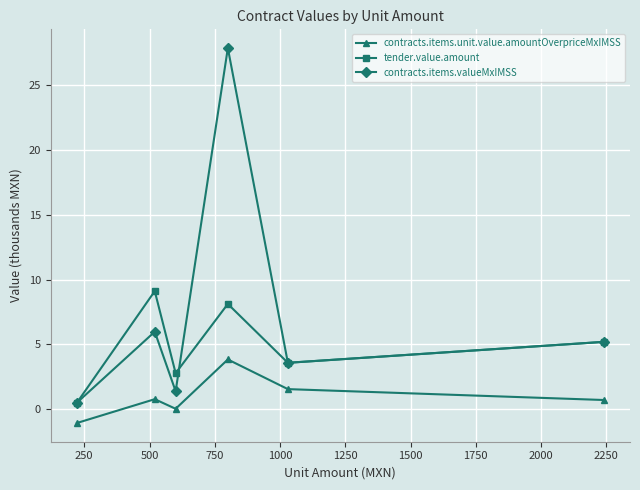

At how many categories does at least one series exceed 2?

5